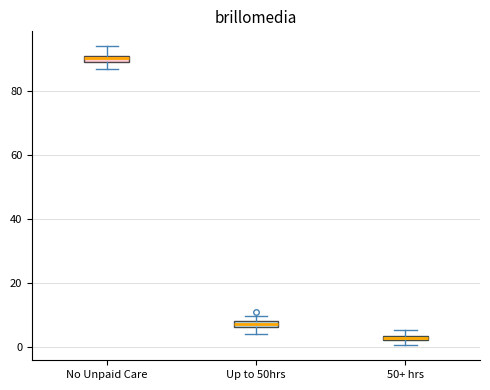

Which box has the highest median line?

No Unpaid Care